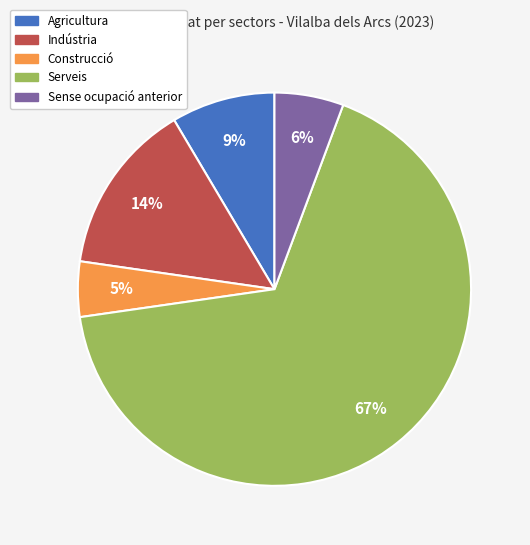

Rank the categories by value from highest to lowest.

Serveis, Indústria, Agricultura, Sense ocupació anterior, Construcció